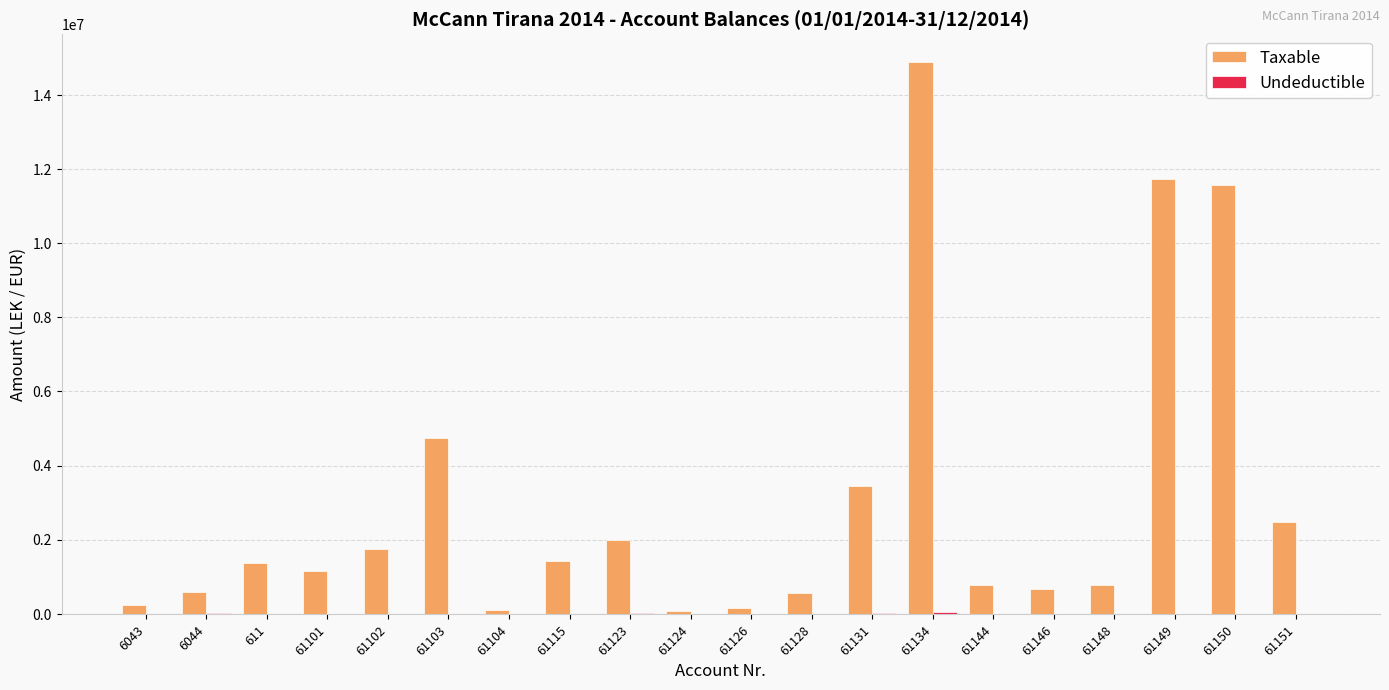

Between 61103 and 61148, which series saw the biggest shift?

Taxable